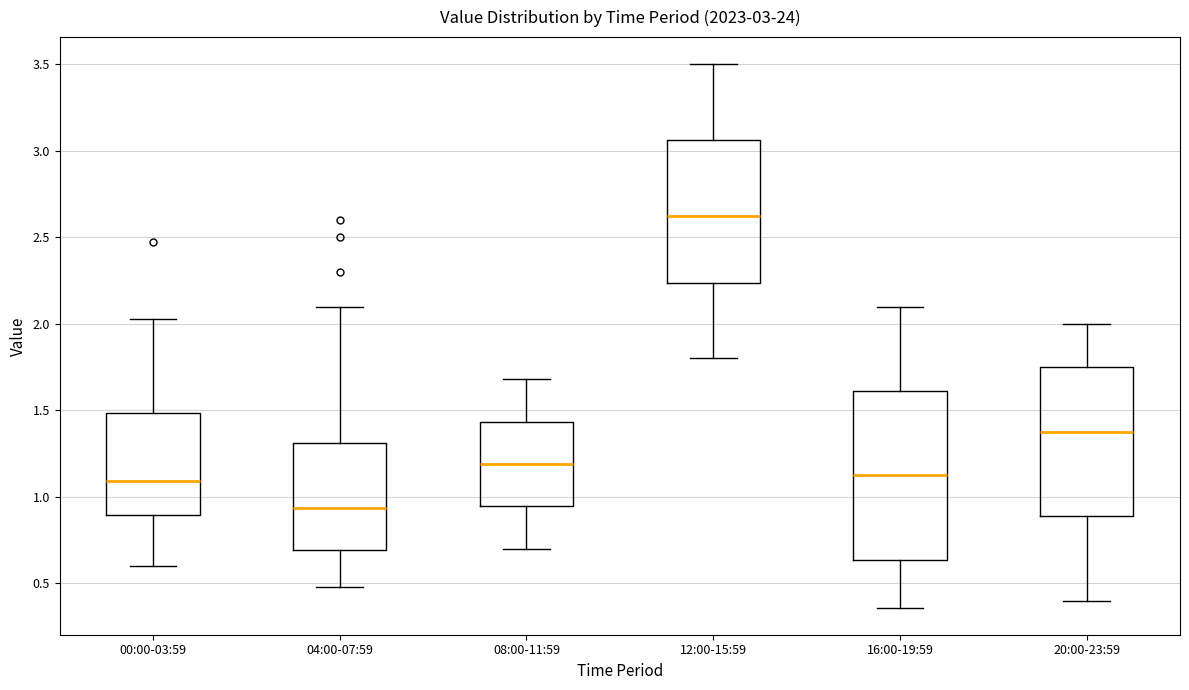

Comparing the boxes themselves (not the whiskers), which one is the tallest?

16:00-19:59